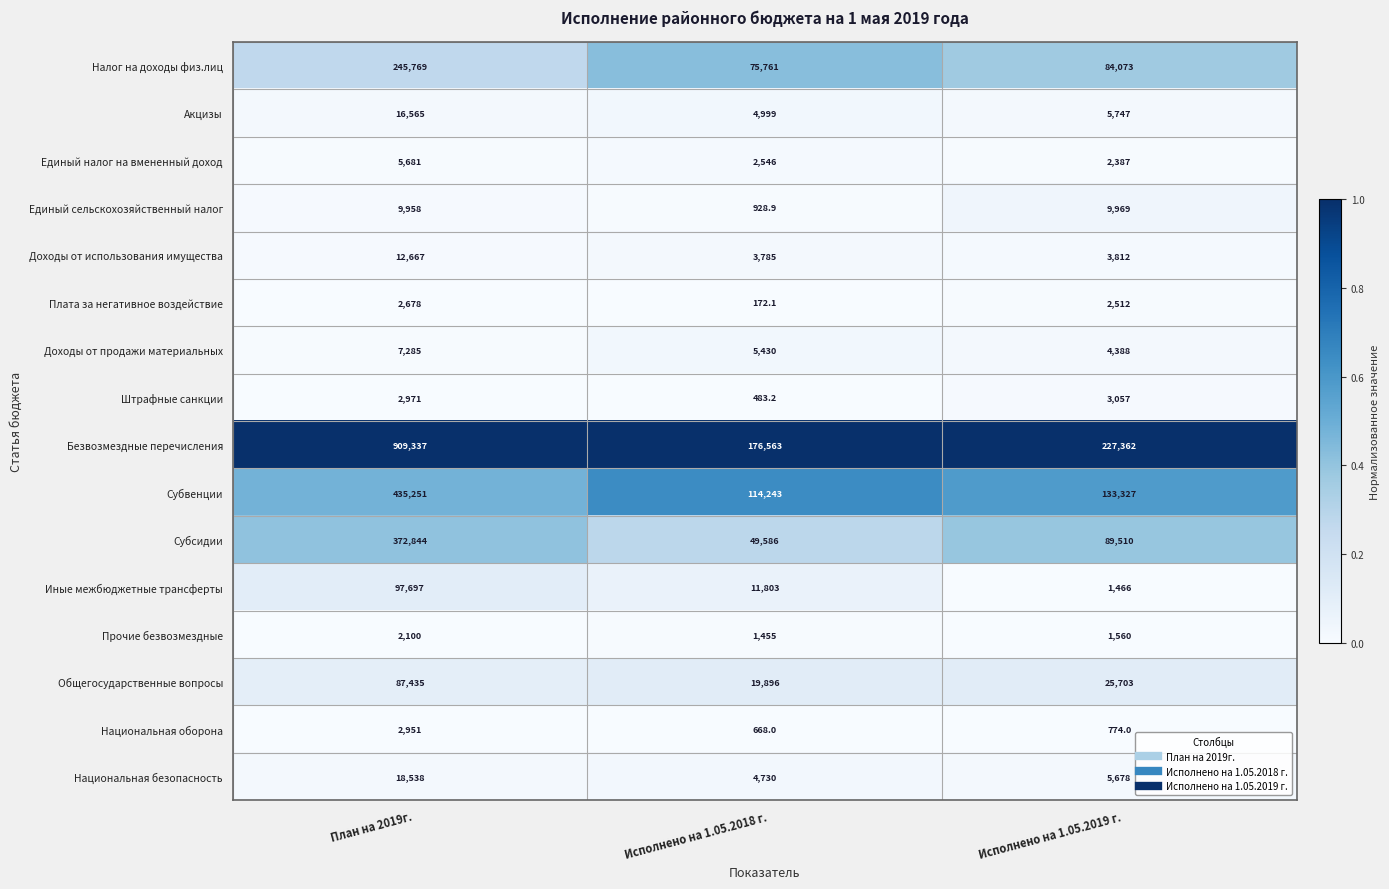

What is the maximum value for Национальная безопасность?

18538.0